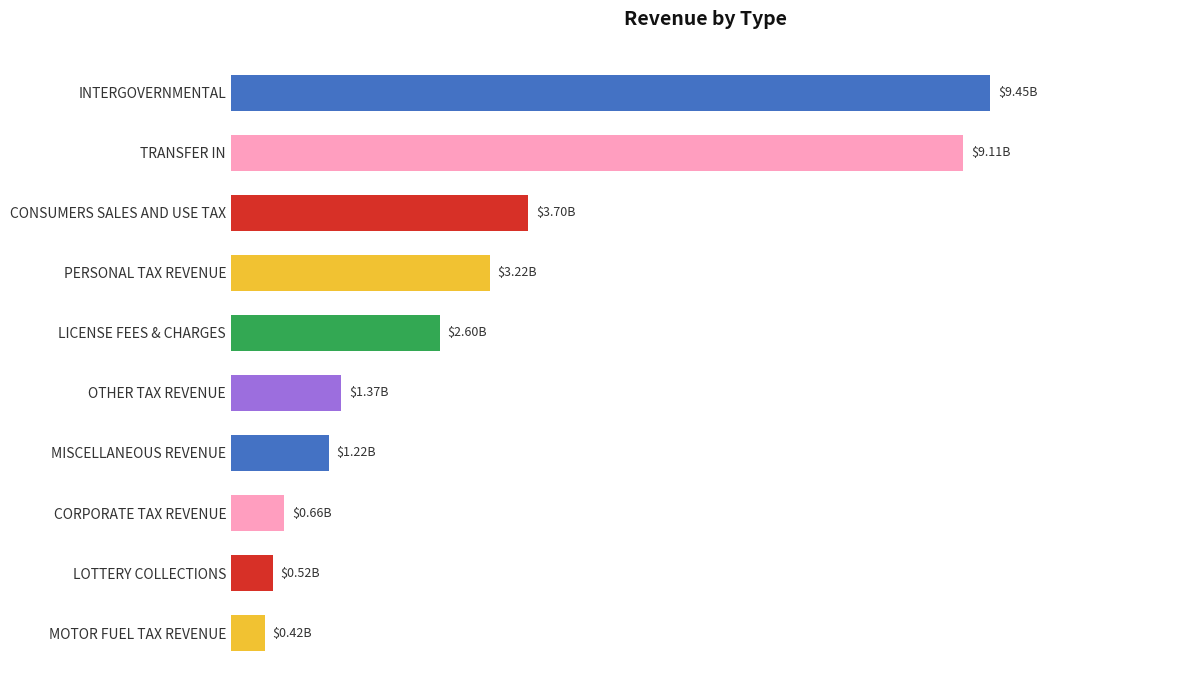

Rank the categories by value from highest to lowest.

INTERGOVERNMENTAL, TRANSFER IN, CONSUMERS SALES AND USE TAX, PERSONAL TAX REVENUE, LICENSE FEES & CHARGES, OTHER TAX REVENUE, MISCELLANEOUS REVENUE, CORPORATE TAX REVENUE, LOTTERY COLLECTIONS, MOTOR FUEL TAX REVENUE